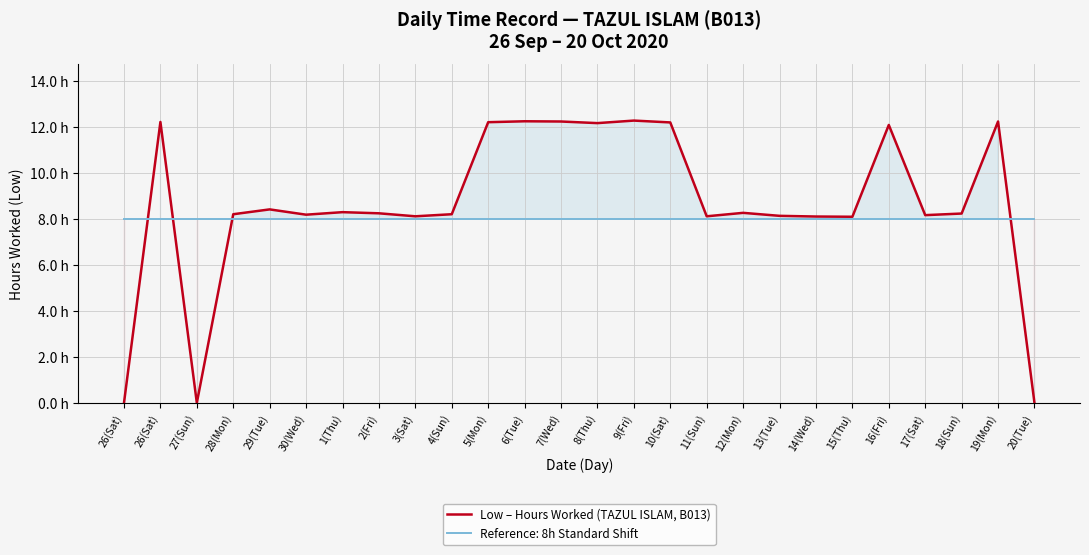

The chart shows a value of 7.3 at 10(Sat). True or false?

False